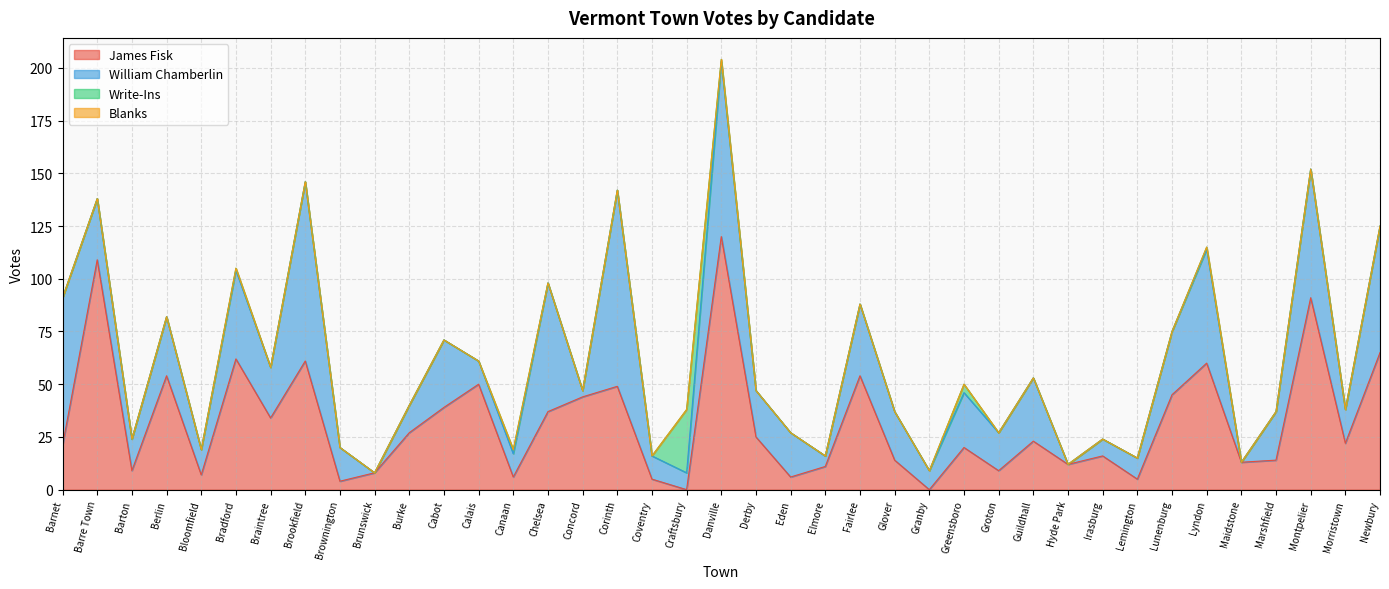

The James Fisk series shows 97 at Newbury. True or false?

False